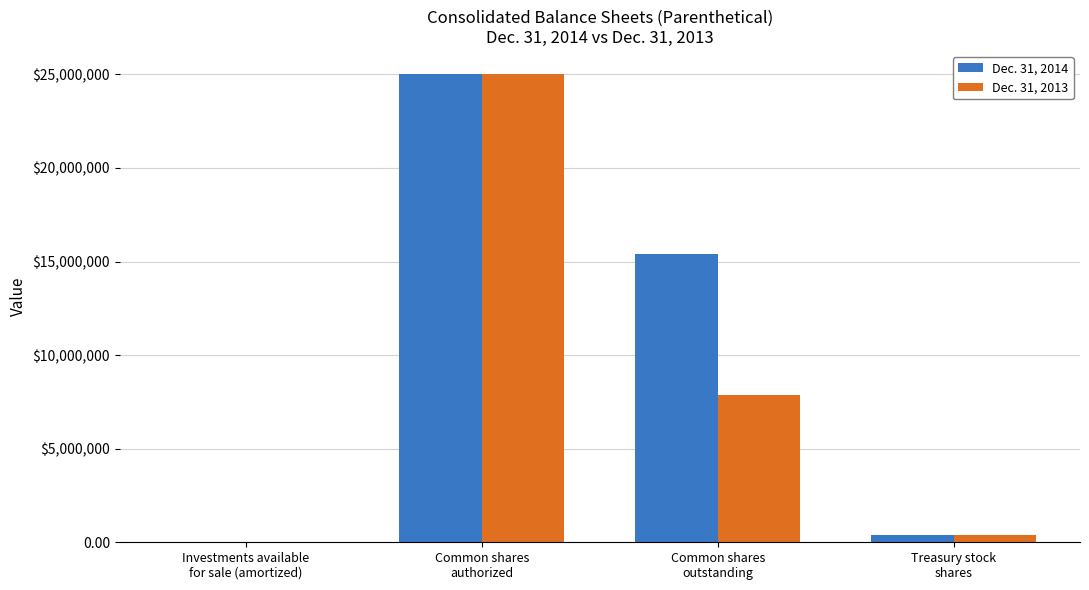

What is the difference between the Dec. 31, 2014 values at Investments available
for sale (amortized) and Treasury stock
shares?

359512